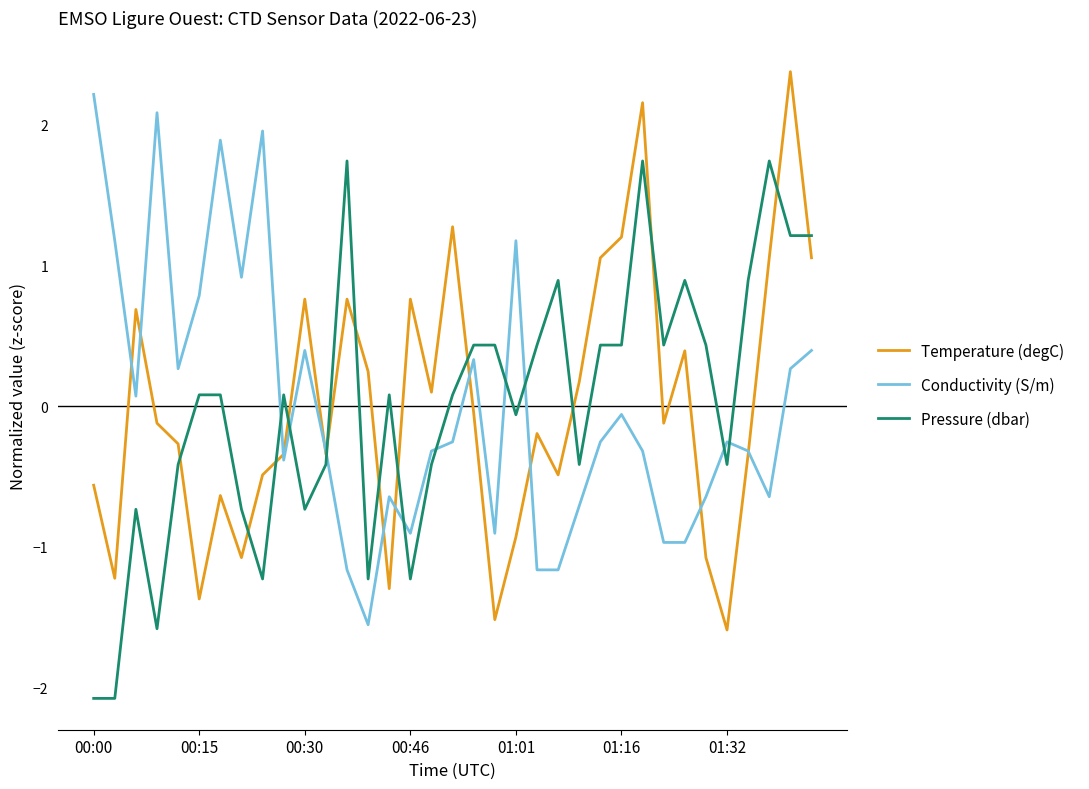

What is the smallest value displayed?

-2.1